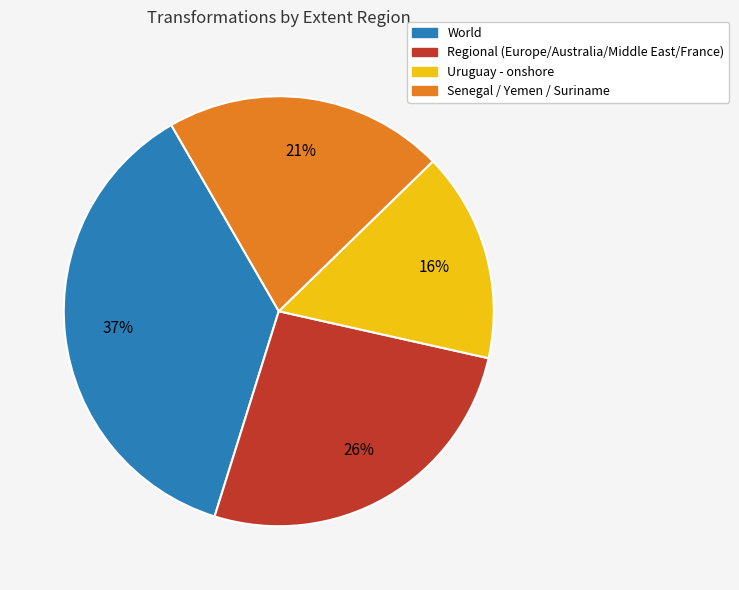

To the nearest percent, what is the average slice percentage?

25%